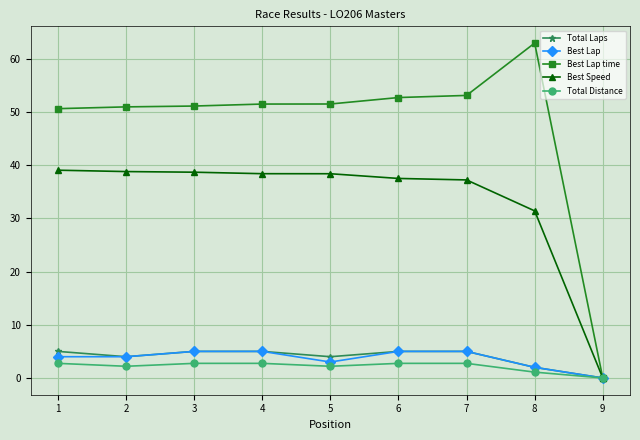

What is the sum of all Best Lap time values?

424.8